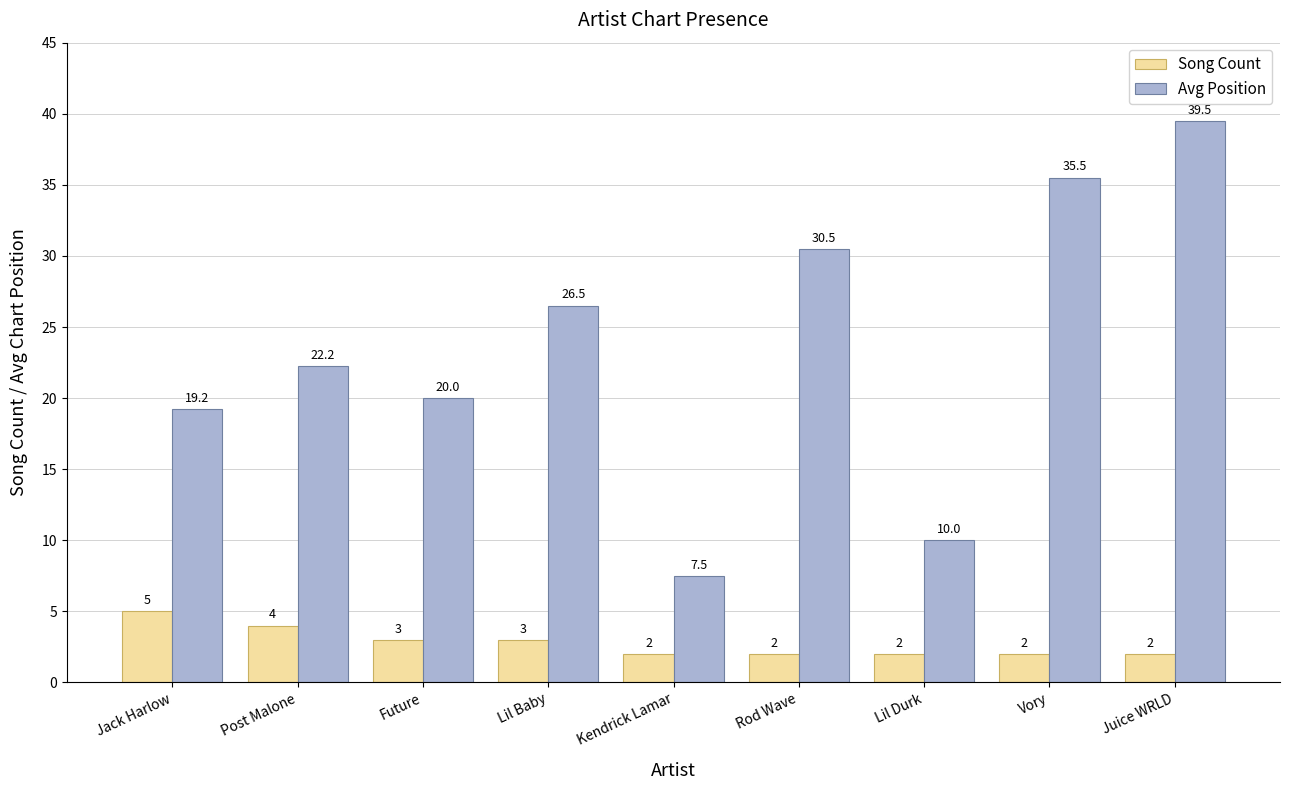

What is the smallest value displayed?

2.0